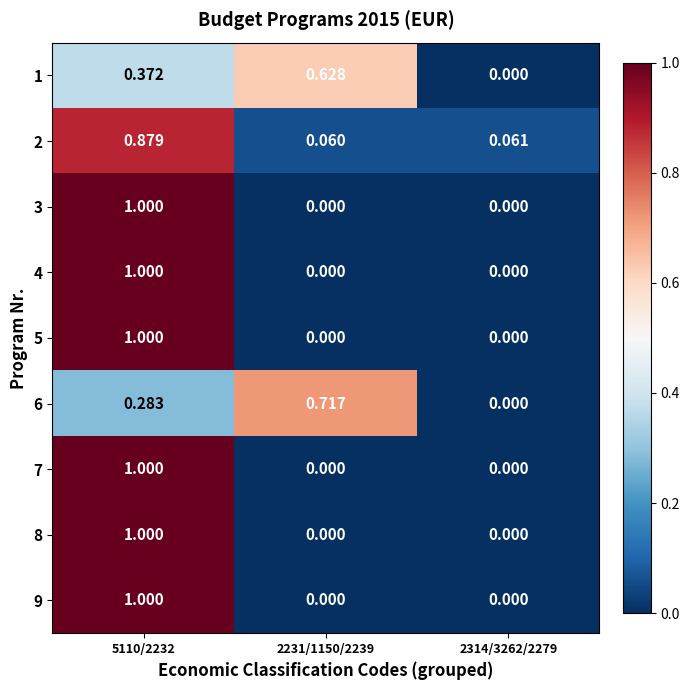

Which category has the highest value across all series?

5110/2232